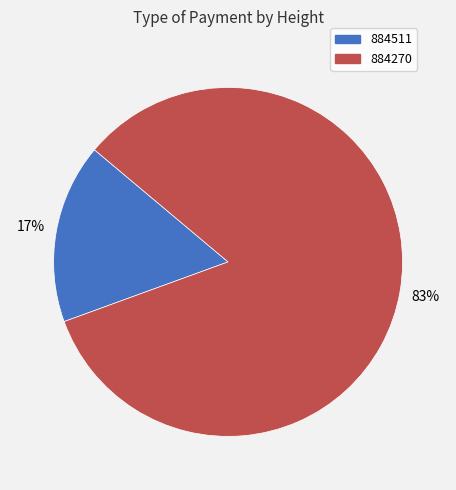

To the nearest percent, what percentage of the pie is 884270?

83%